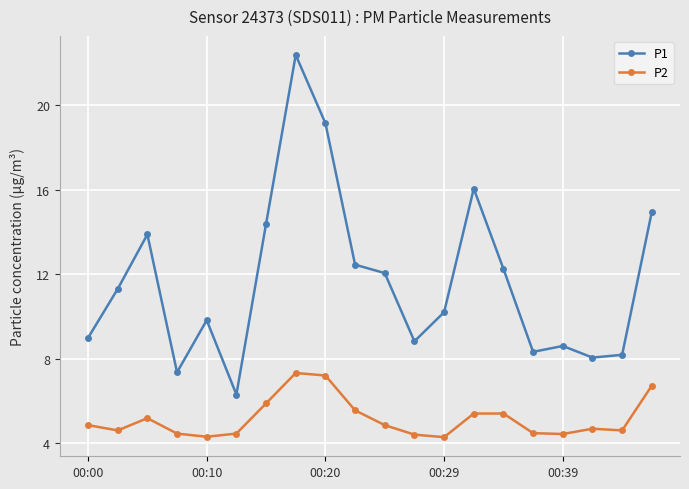

Which series has the widest spread of values?

P1